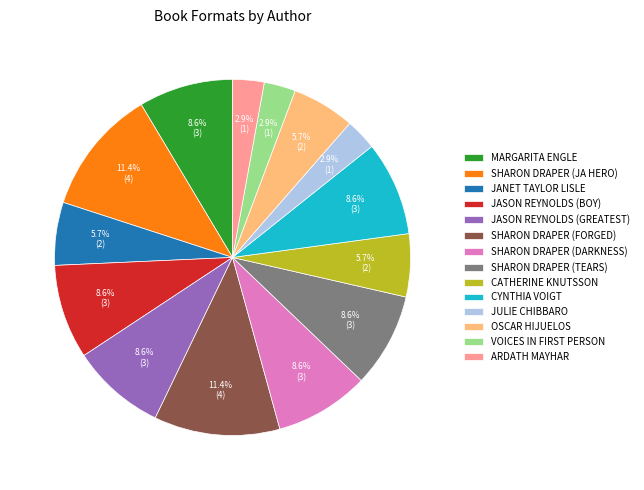

Does JASON REYNOLDS (BOY) represent more than half of the total?

No